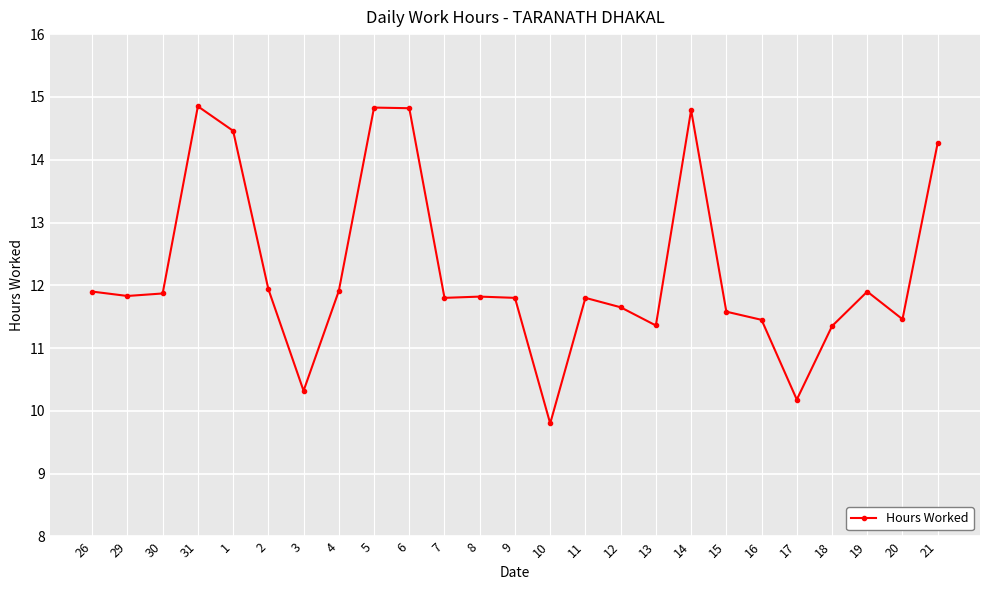

What is the label of the 19th point from the left?

15